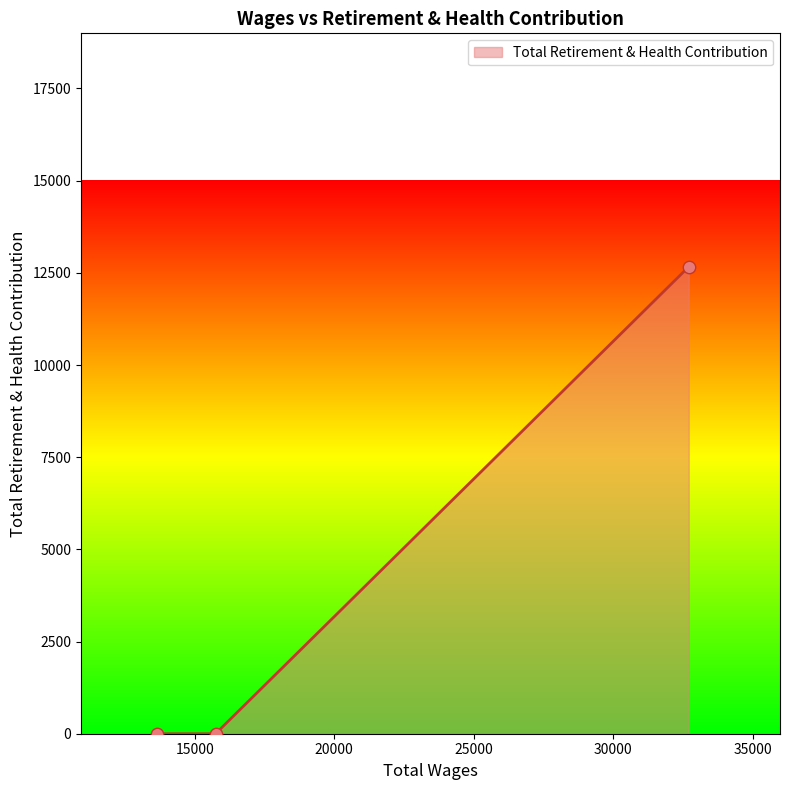

What is the difference between the maximum and minimum values?

12664